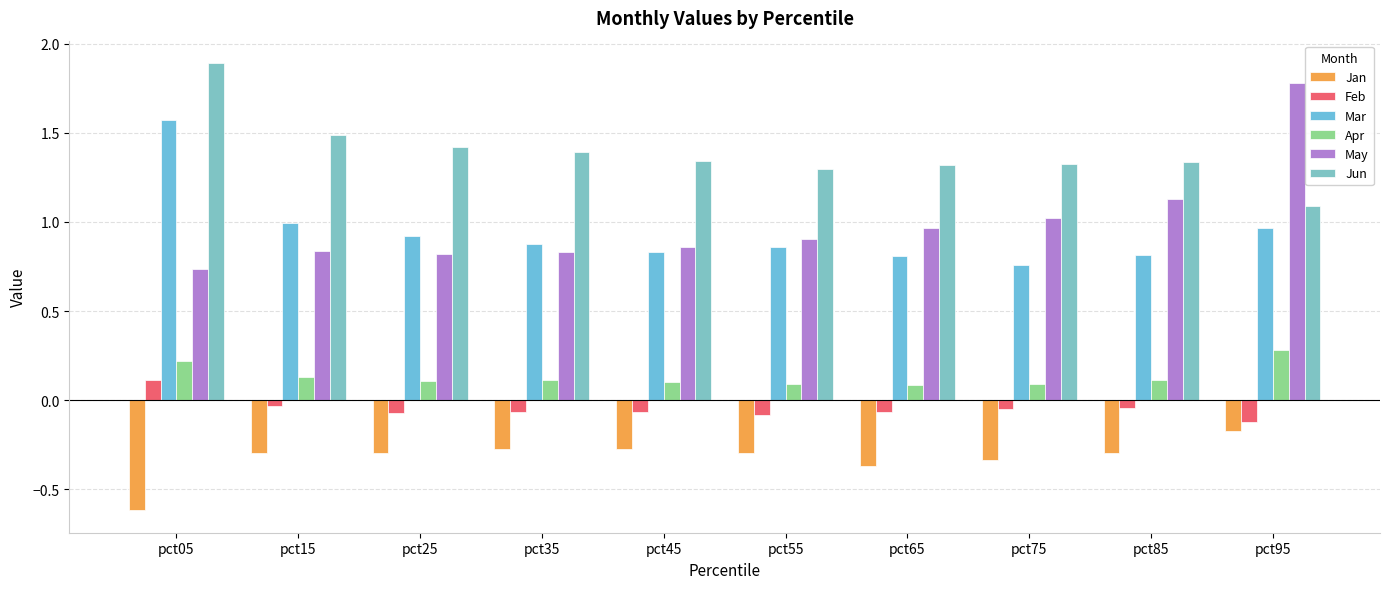

Where is Mar nearest to the value 1?

pct15